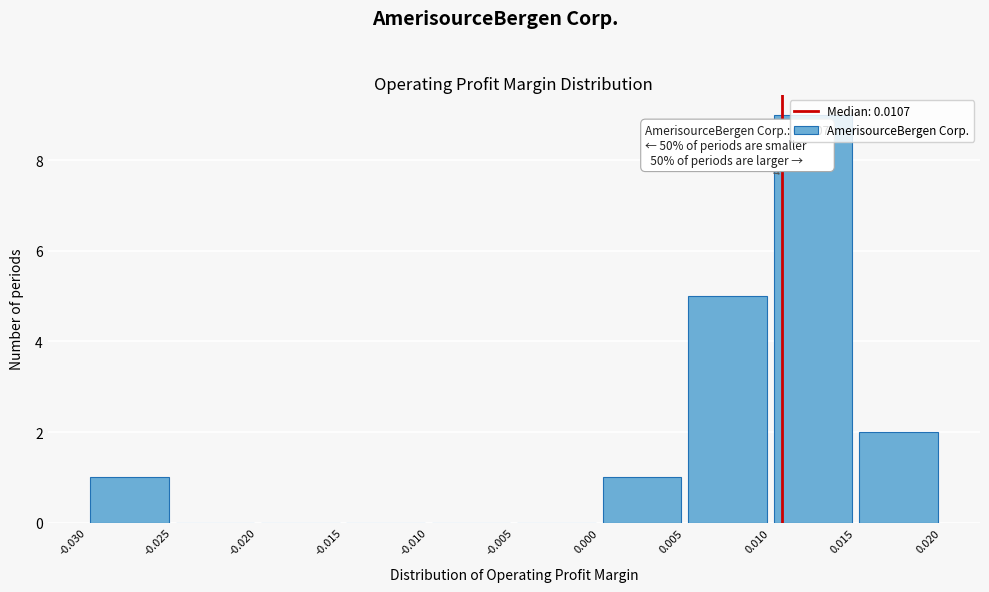

Over which range of the x-axis is the bar tallest?

0.010 to 0.015